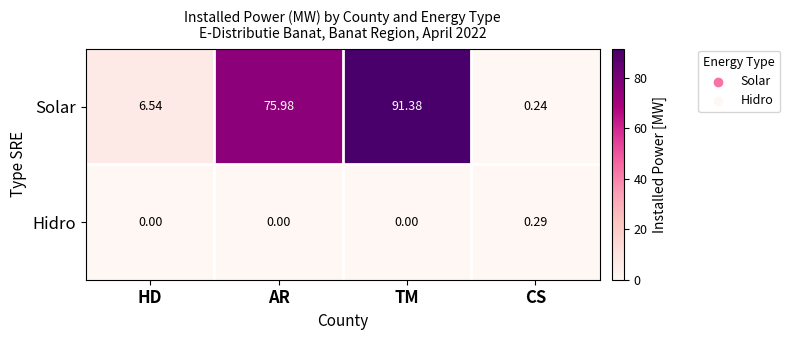

Count the number of categories in the chart.

4